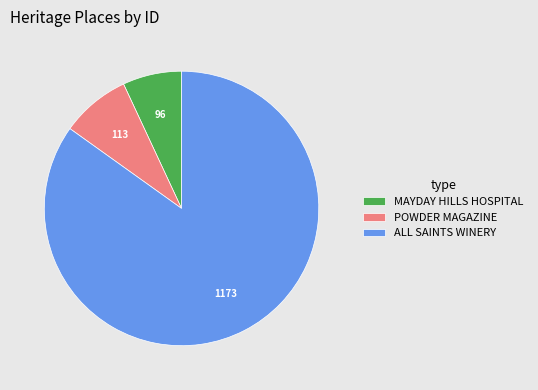

The POWDER MAGAZINE slice represents 8% of the pie. True or false?

True